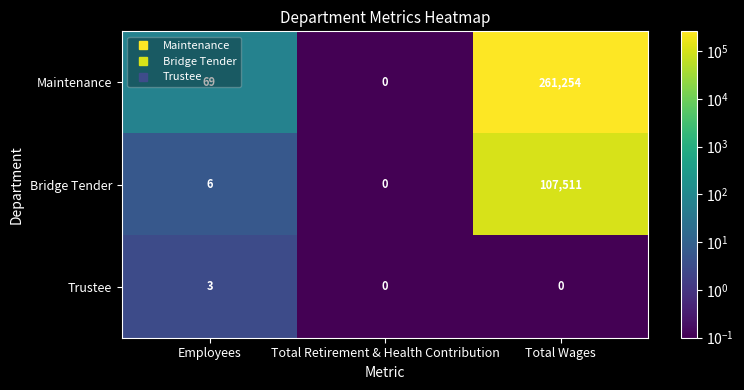

True or false: Trustee has a value of 2 at Total Retirement & Health Contribution.

False